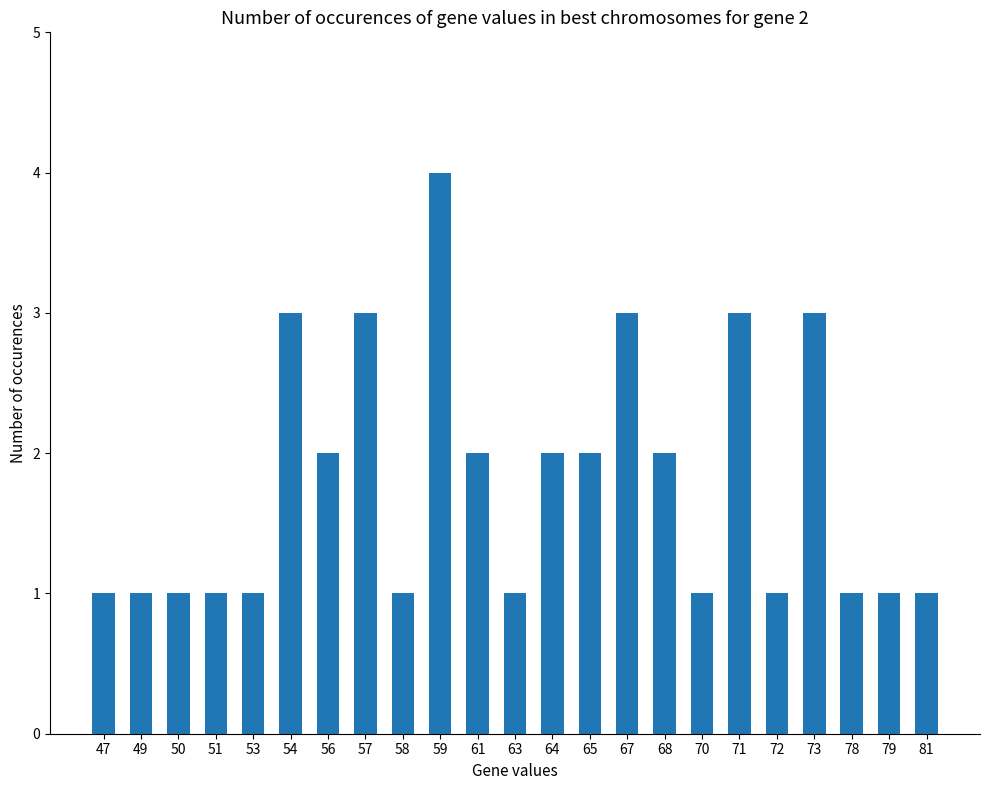

What is the approximate value at 59?

4